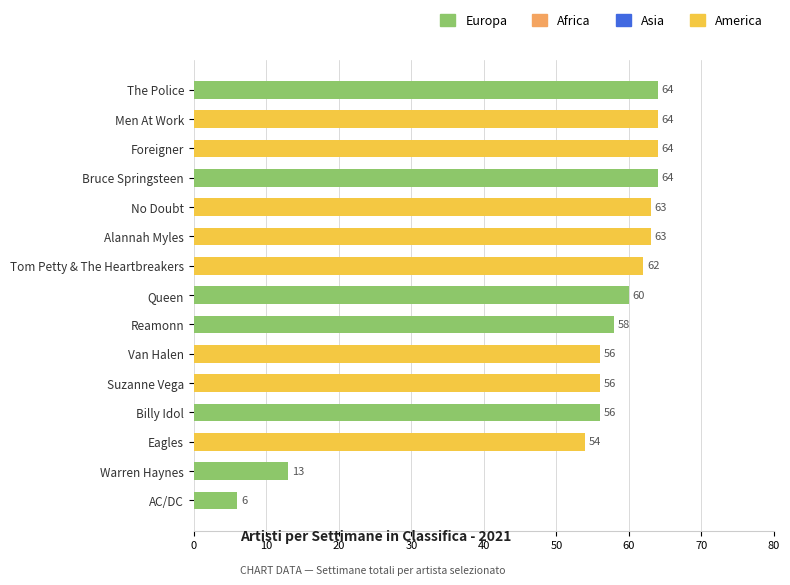

What is the label of the 2nd bar from the bottom?

Warren Haynes